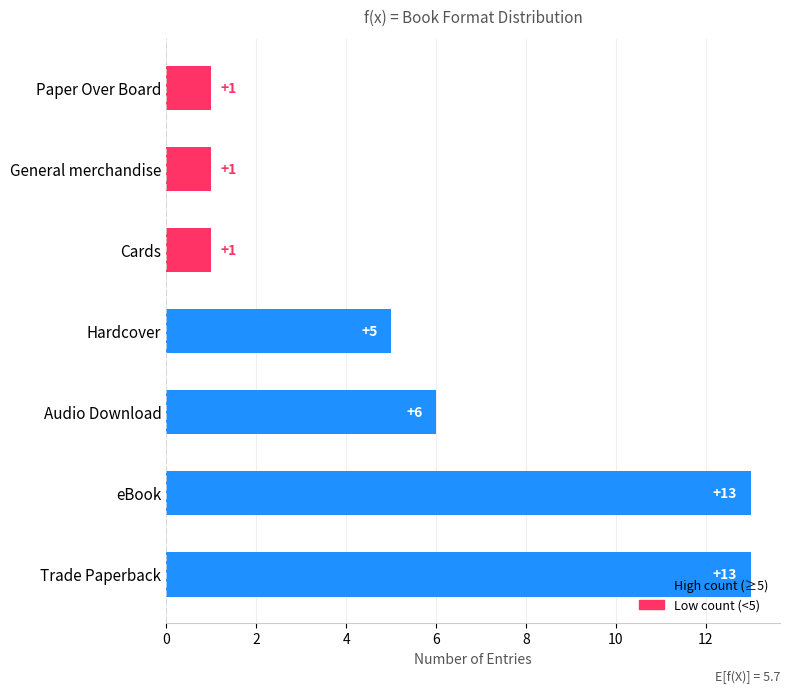

The chart shows a value of 0 at General merchandise. True or false?

False